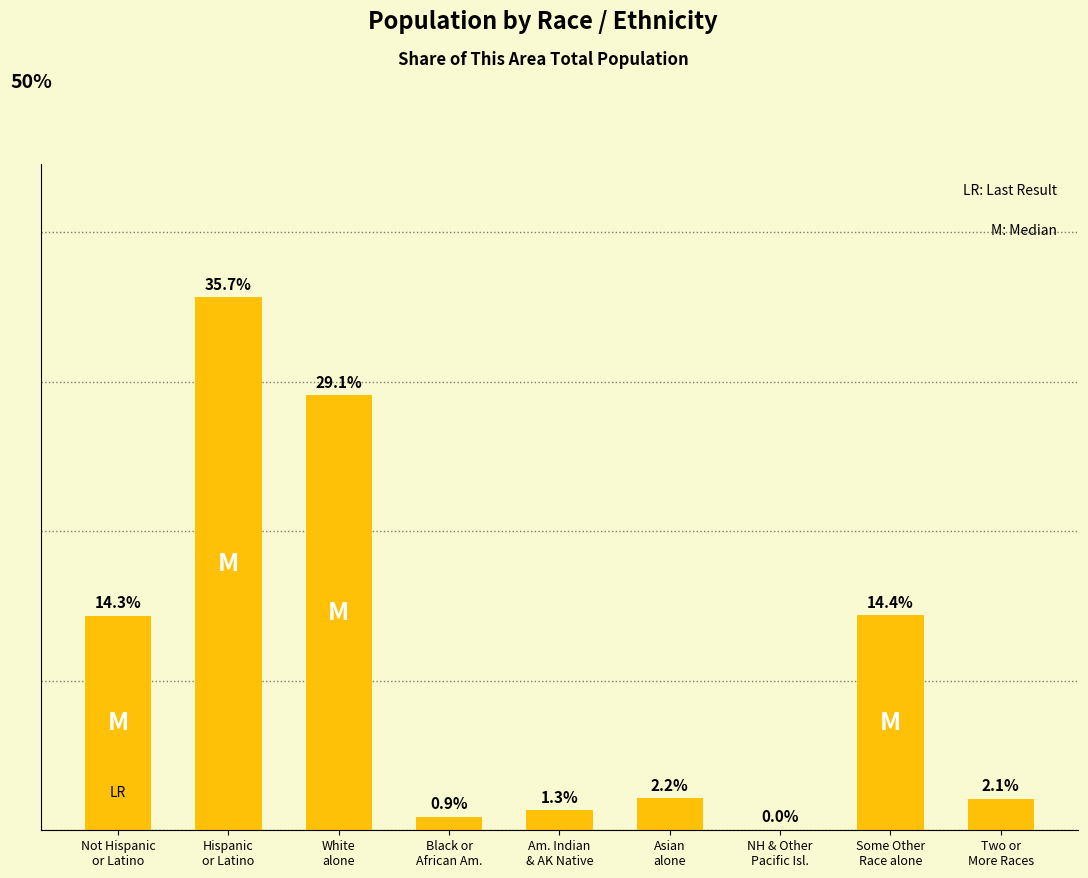

Which category has the lowest value across all series?

NH & Other
Pacific Isl.